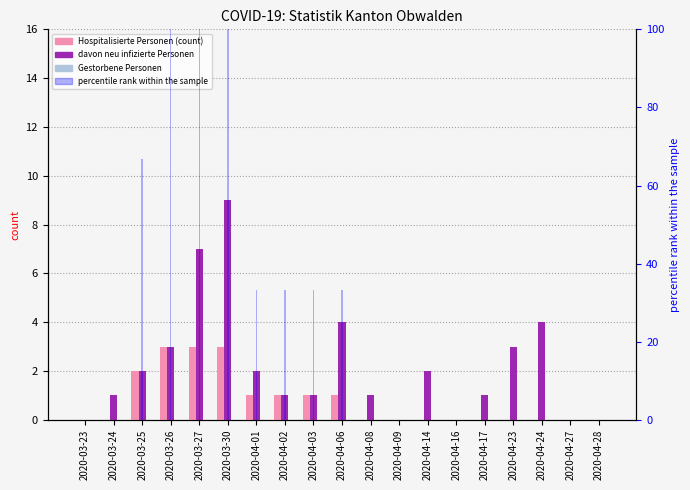

True or false: davon neu infizierte Personen has a value of 3.4 at 2020-04-01.

False